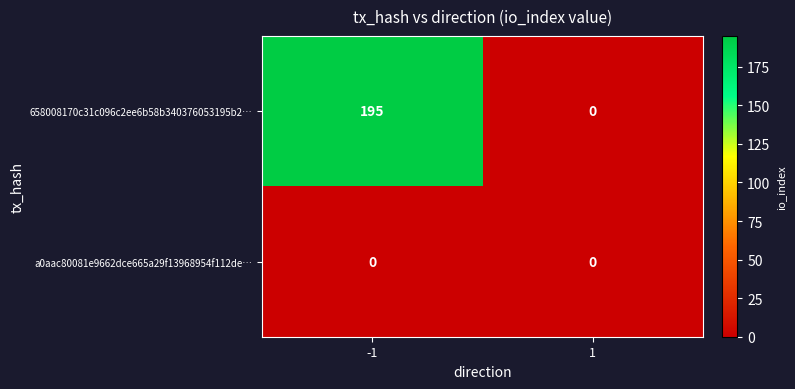

Which series has the largest total across all categories?

658008170c31c096c2ee6b58b340376053195b2…